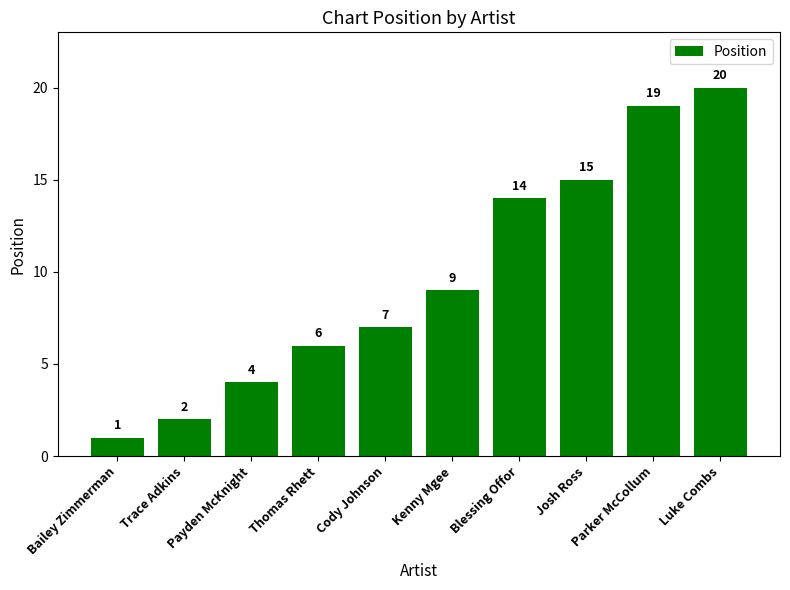

Which category has the highest value across all series?

Luke Combs